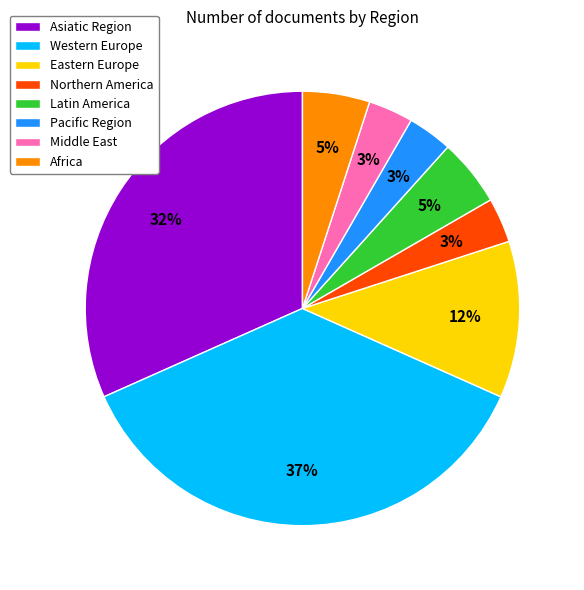

Which category has the biggest portion of the pie?

Western Europe